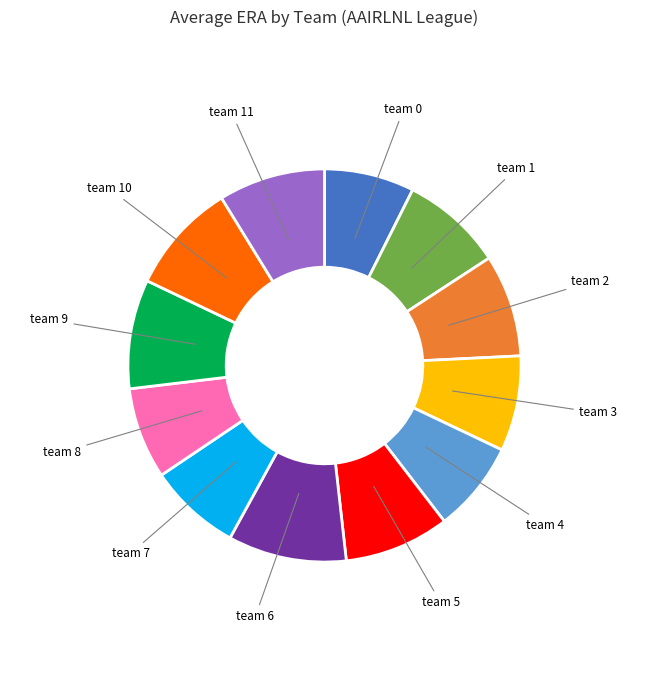

Do team 0 and team 10 together represent more than half of the pie?

No